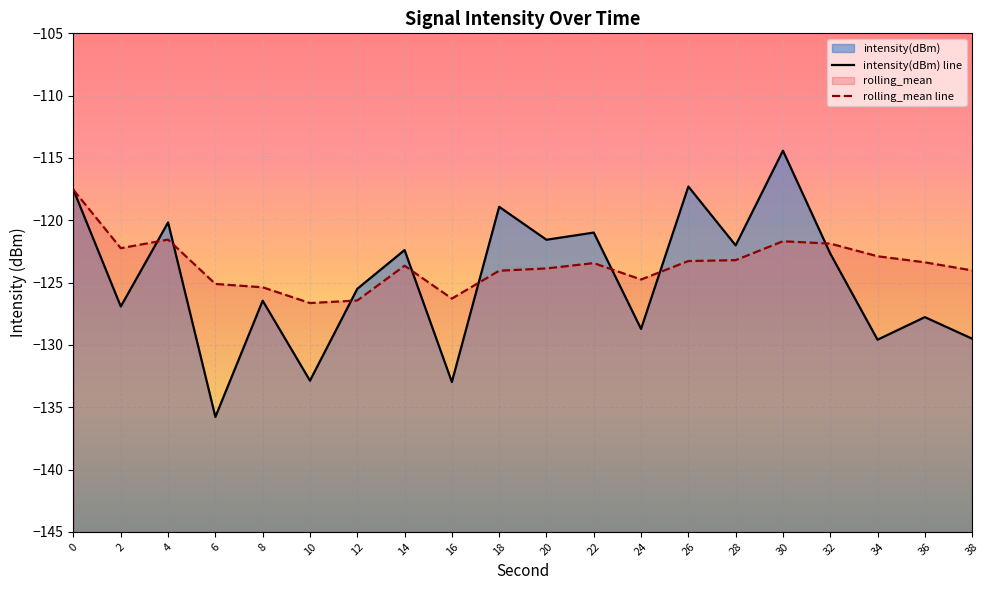

The intensity(dBm) series shows -72.3 at 8. True or false?

False